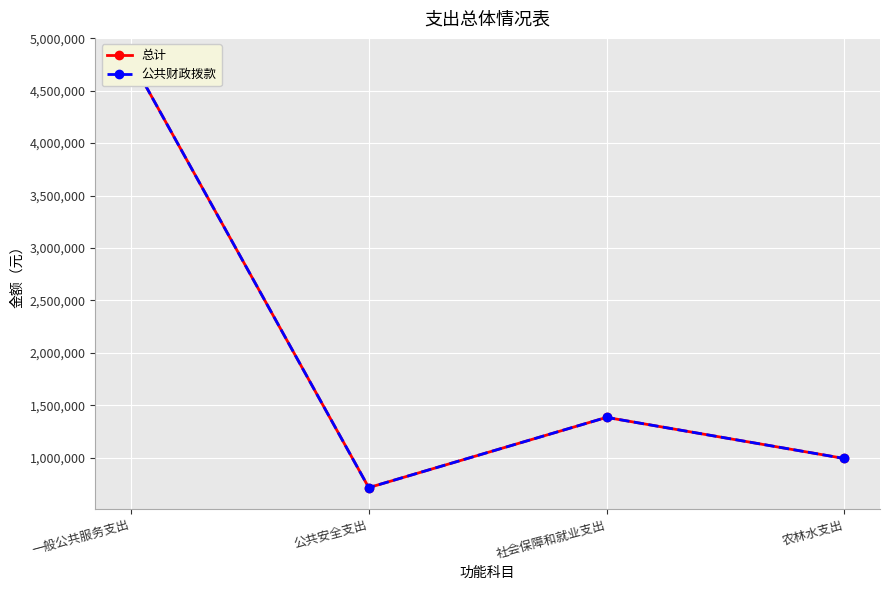

Which category has the lowest value across all series?

公共安全支出